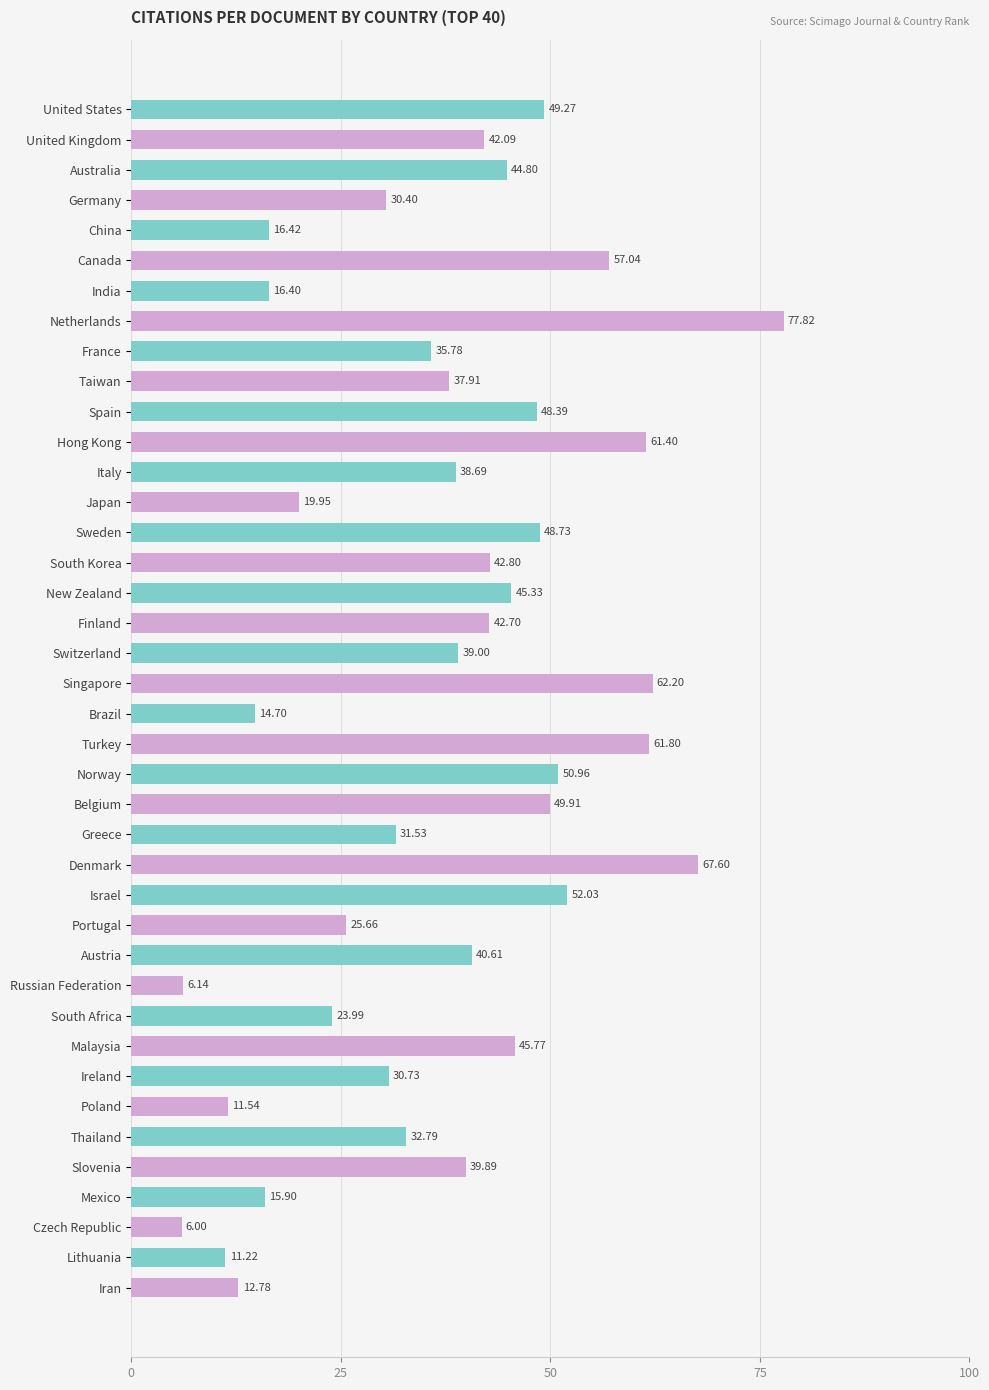

What is the change in value from Canada to Greece?

-25.5